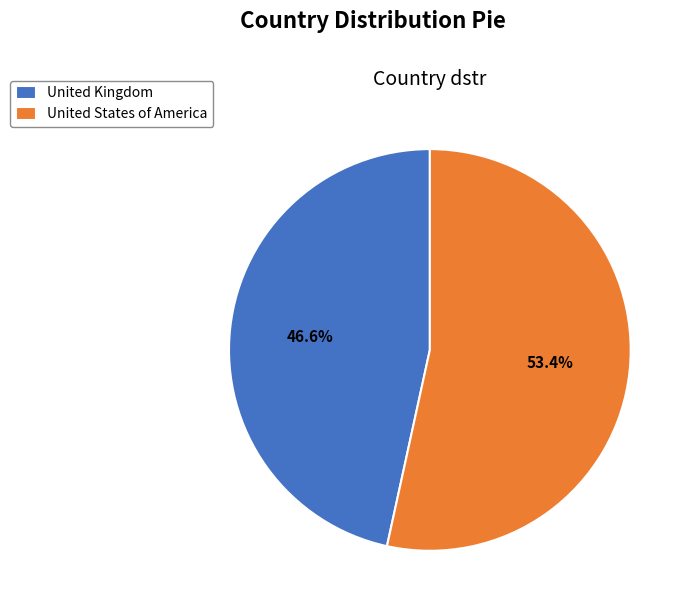

Is United States of America the majority of the pie?

Yes